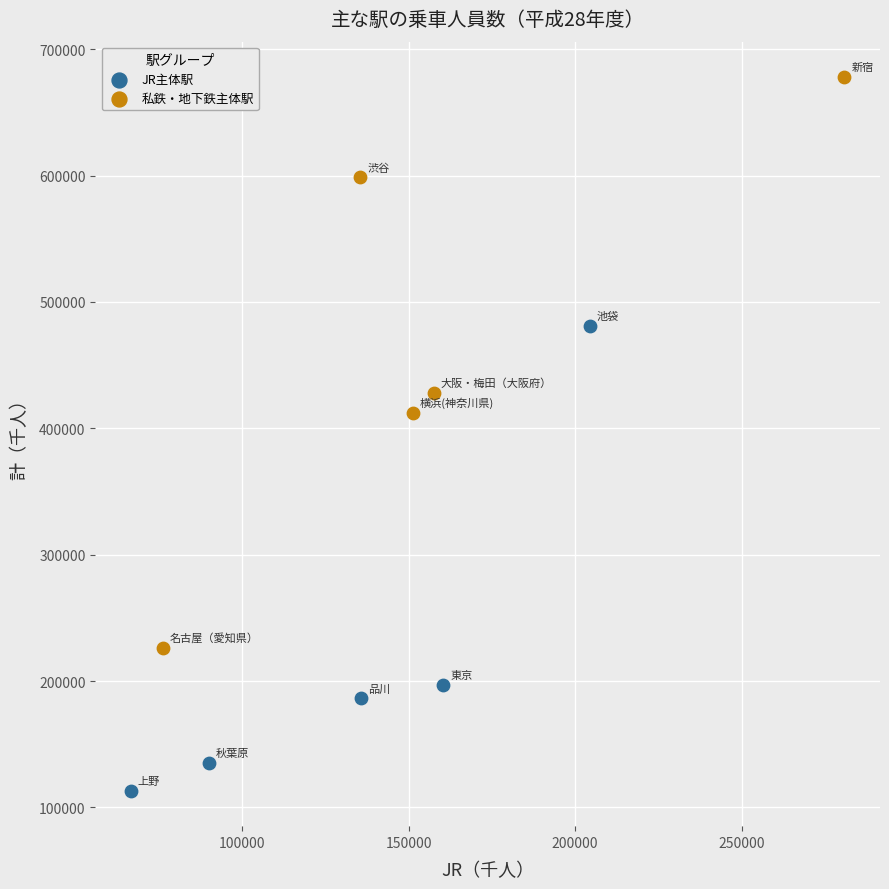

What are all the series names shown in the legend?

JR主体駅, 私鉄・地下鉄主体駅